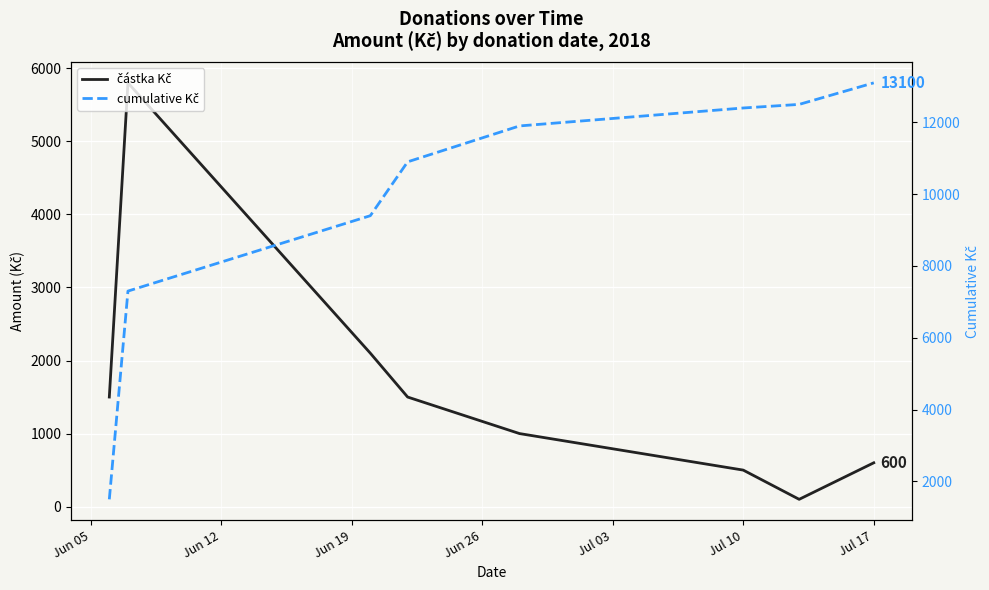

Reading left to right, list all the values displayed in this chart.

částka Kč: 1500	5800	2100	1500	1000	500	100	600
cumulative Kč: 1500	7300	9400	10900	11900	12400	12500	13100